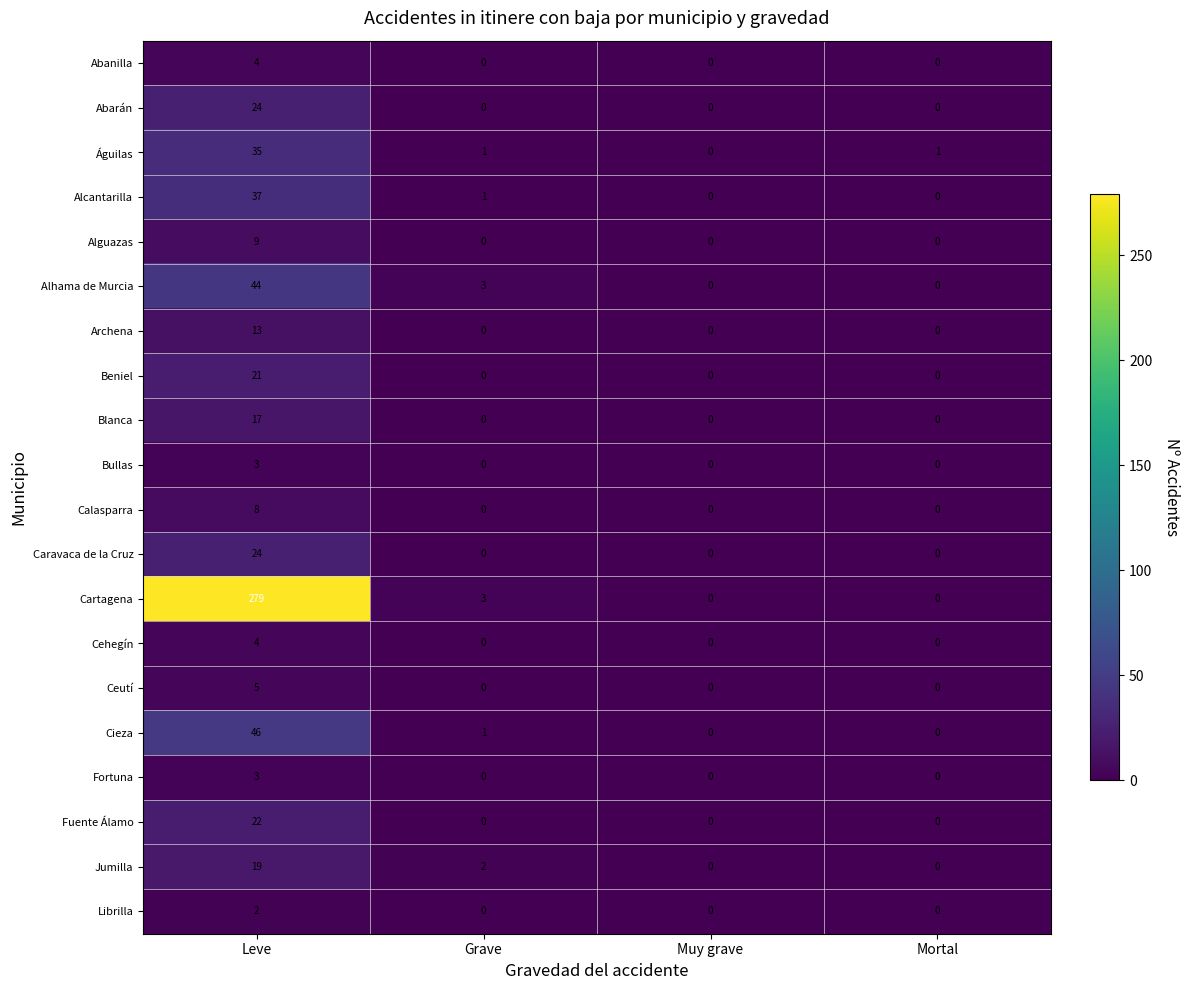

How many Cehegín values are between 0 and 4?

4